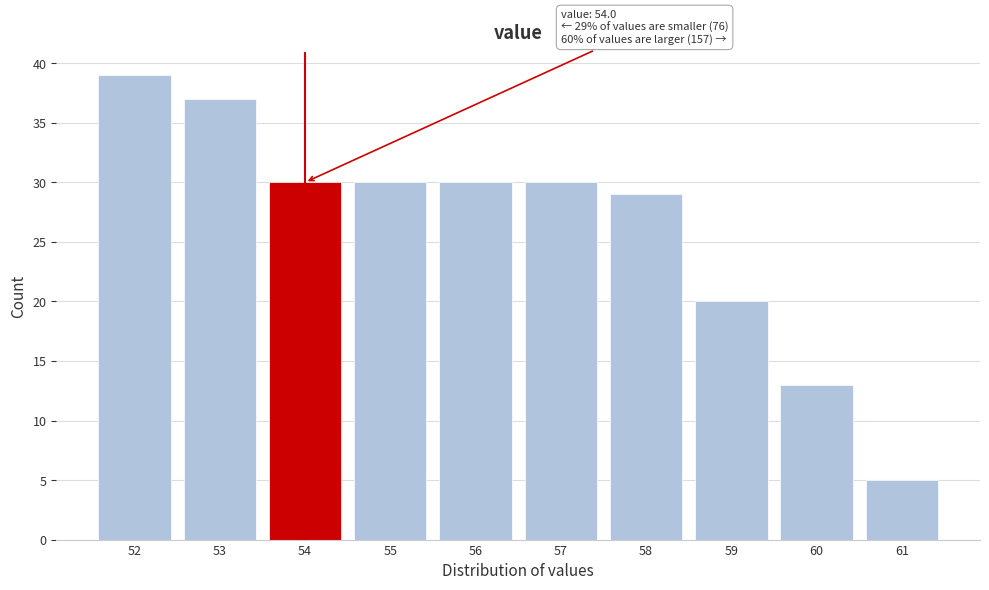

Reading right to left, list all the values displayed in this chart.

61=5	60=13	59=20	58=29	57=30	56=30	55=30	54=30	53=37	52=39